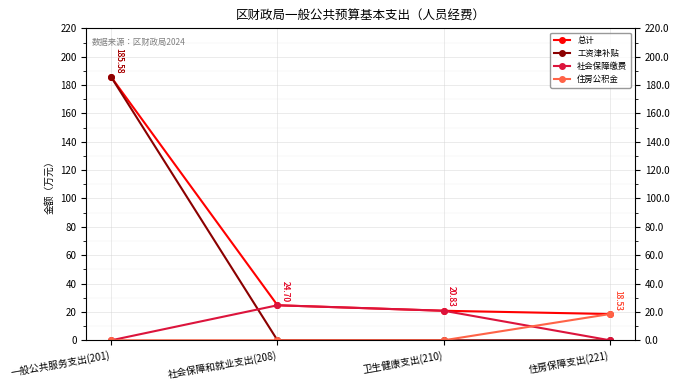

At how many categories does at least one series exceed 162?

1